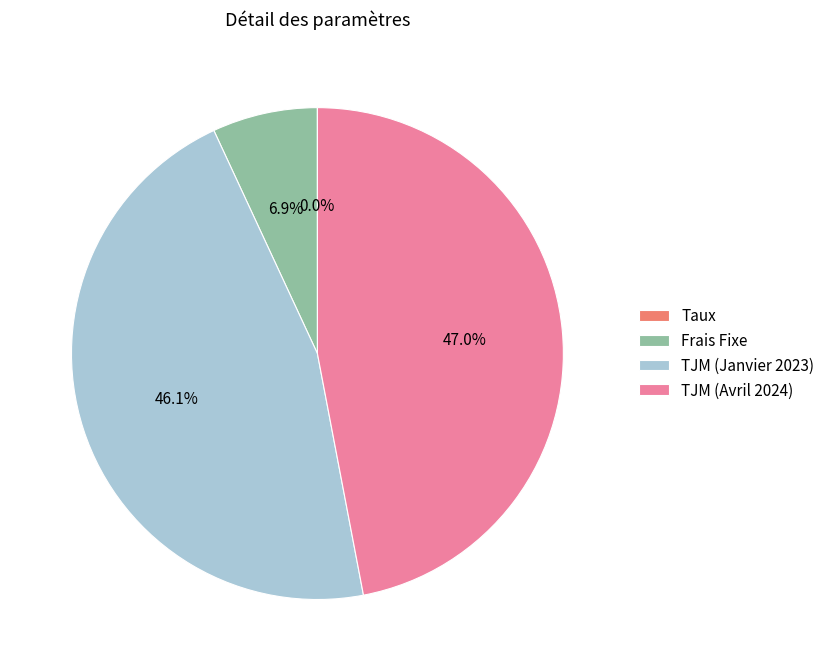

Does TJM (Avril 2024) represent more than half of the total?

No